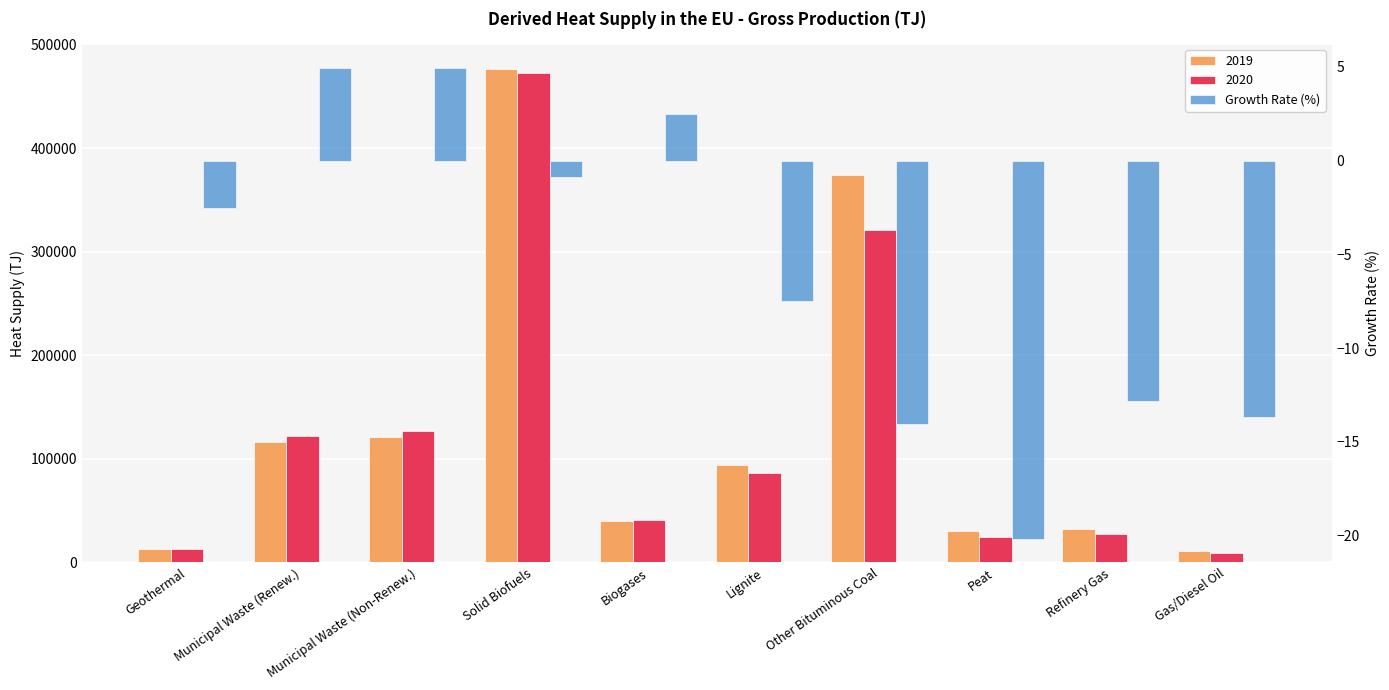

Which has a higher value, Biogases or Other Bituminous Coal?

Biogases